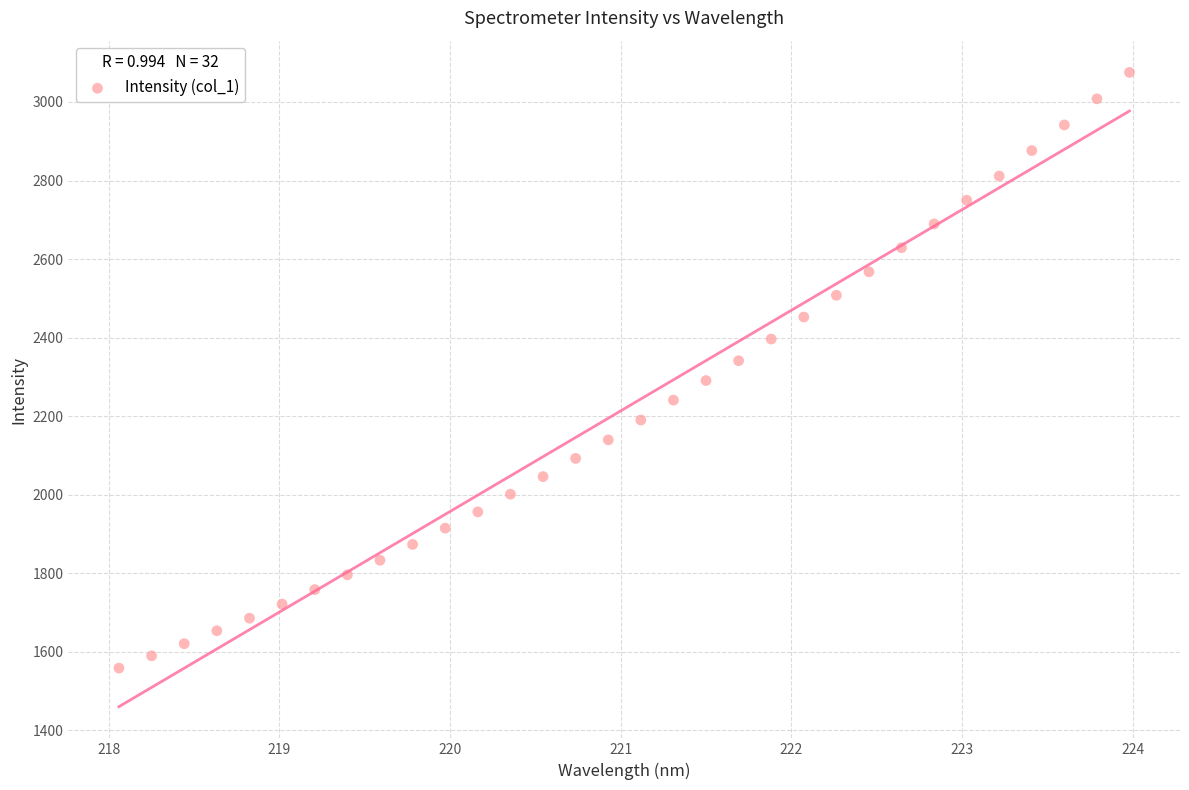

What is the range of X values (max minus min)?

5.9